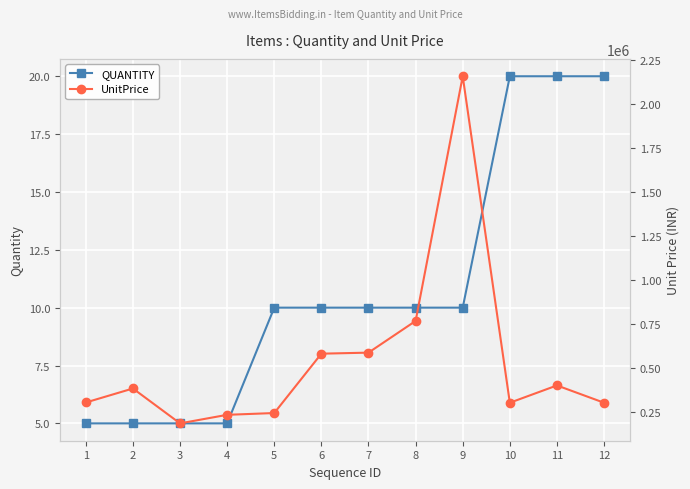

At which category is the sum across all series the highest?

9